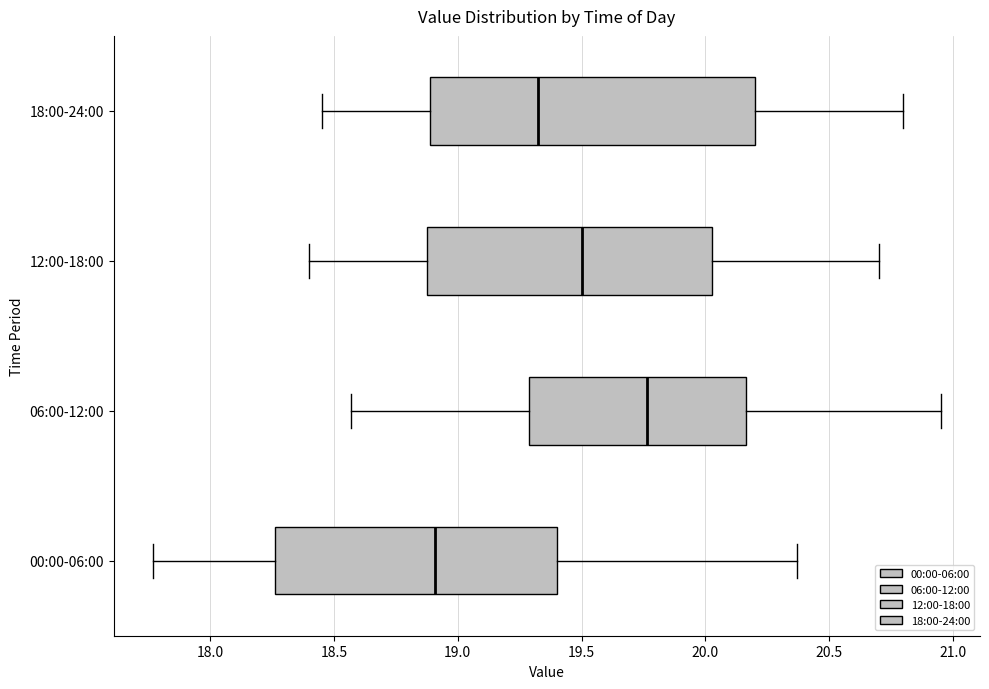

Where is the left edge of the box for 18:00-24:00 on the x-axis? The values are not printed on the chart, so give them approximately, as read against the axis.

18.90